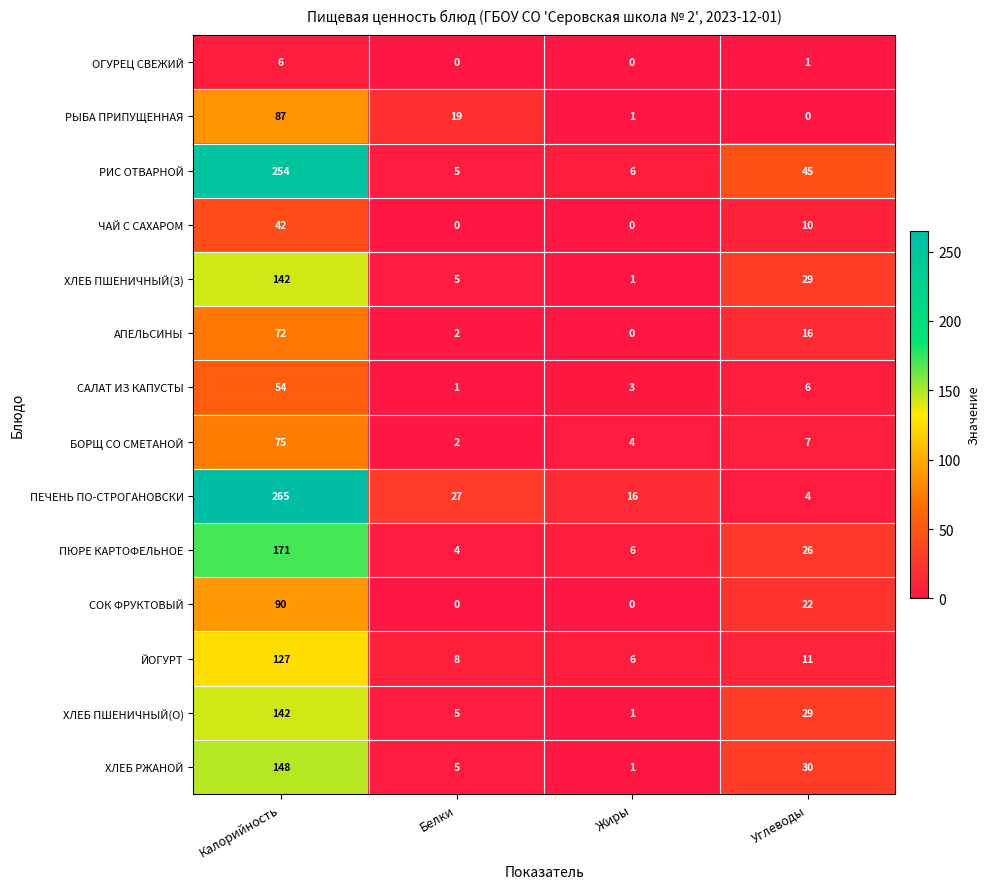

What is the difference between the maximum and second lowest values in the ЧАЙ С САХАРОМ series?

42